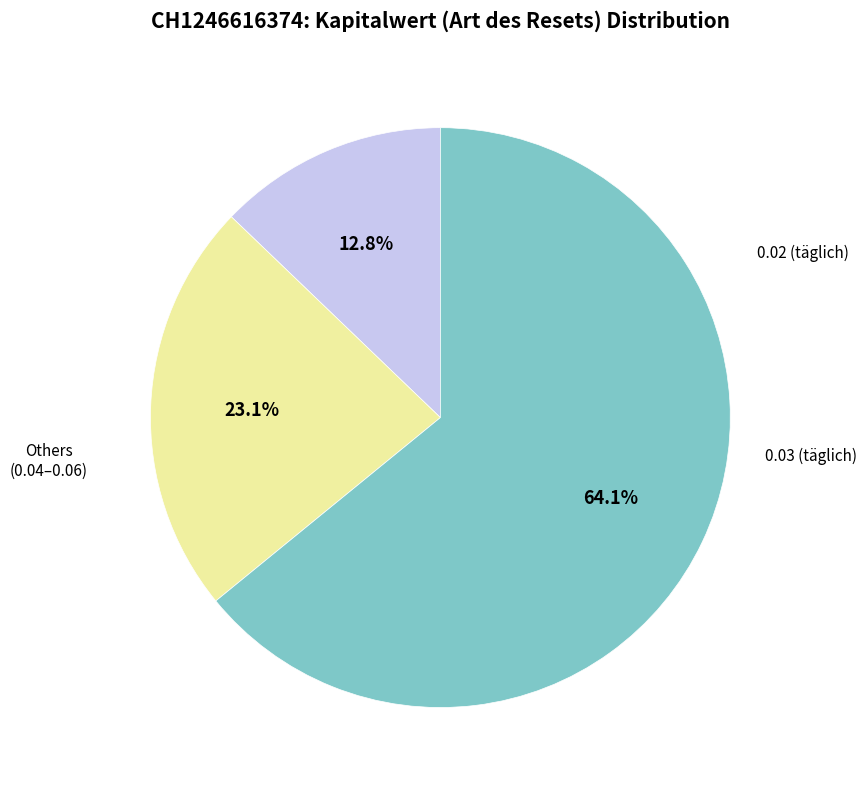

Is there any slice that represents more than half of the pie?

Yes